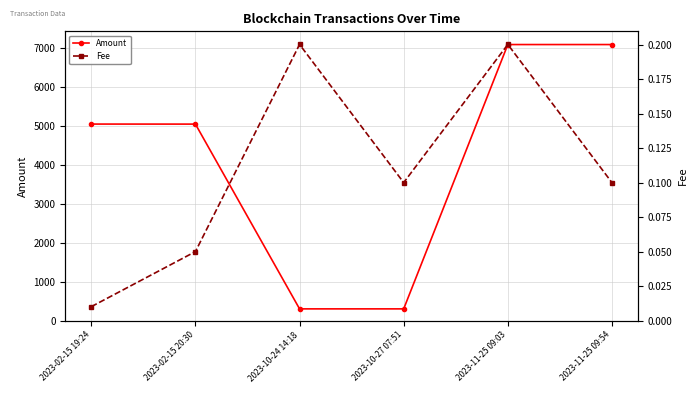

What are all the series names shown in the legend?

Amount, Fee